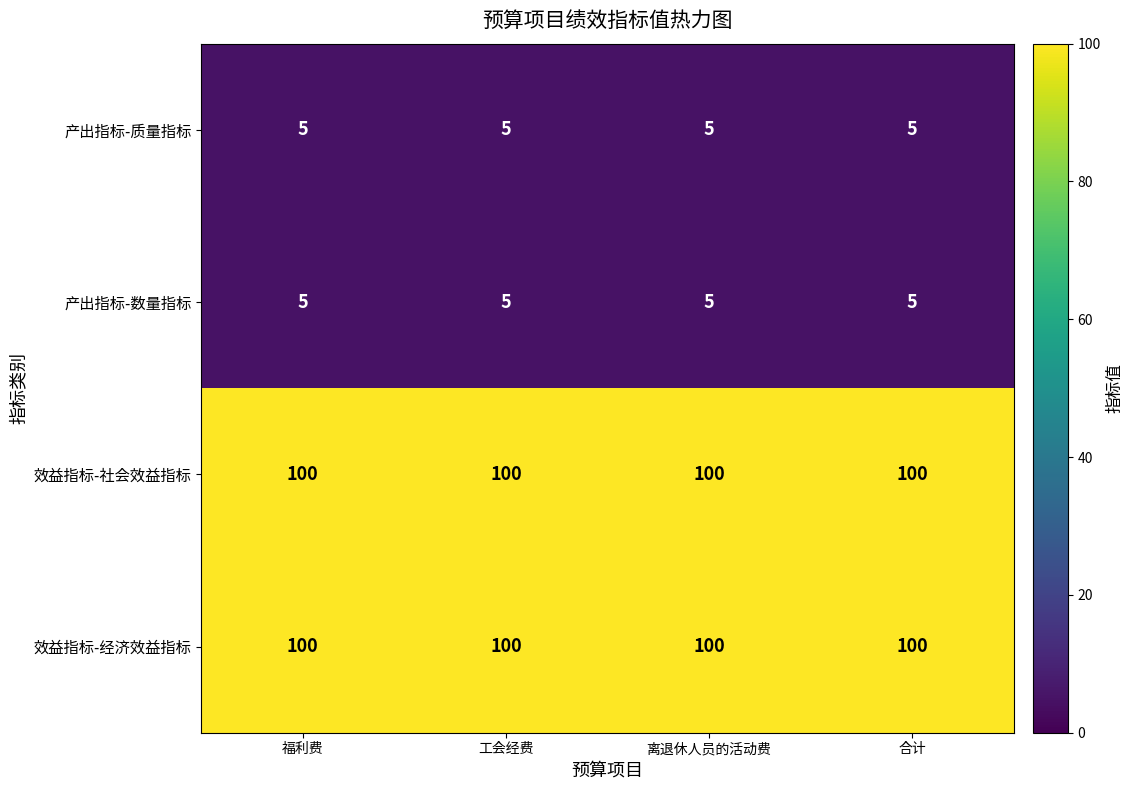

Is the value of 产出指标-质量指标 at 合计 greater than the value of 效益指标-经济效益指标 at 合计?

No